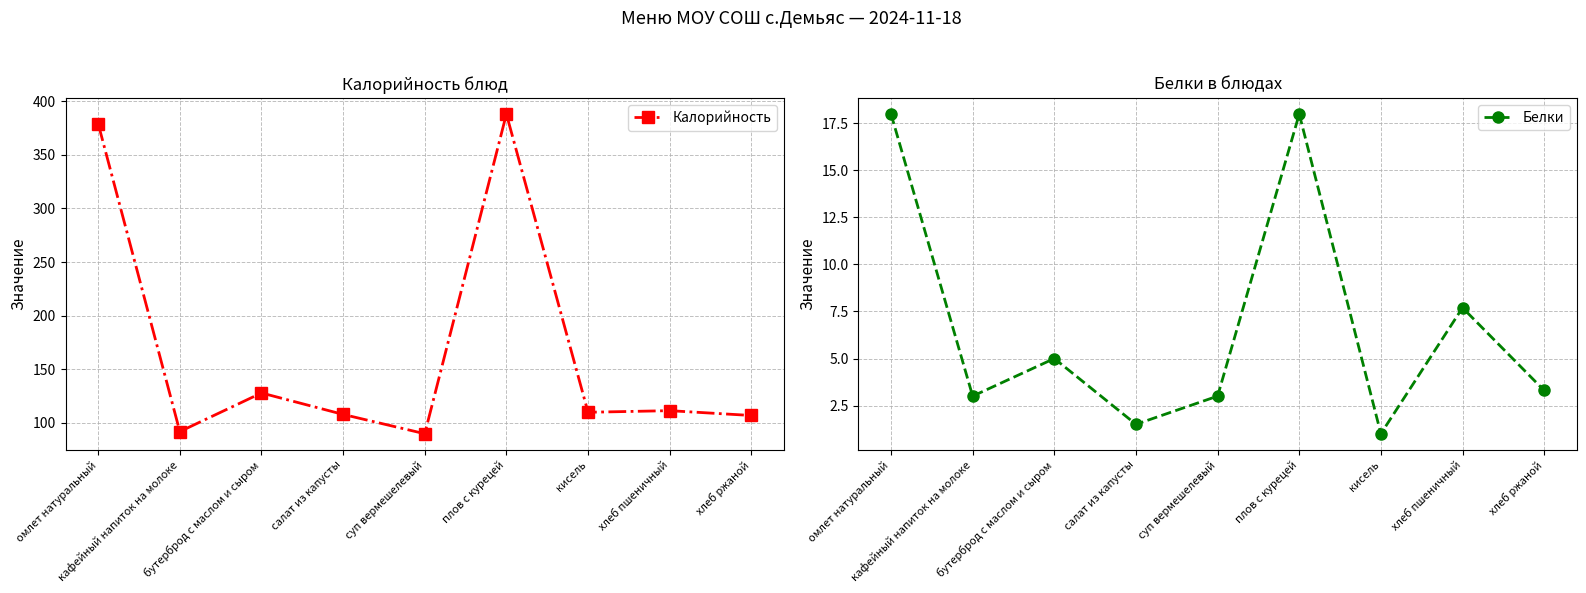

True or false: Белки and Калорийность intersect in this chart.

False